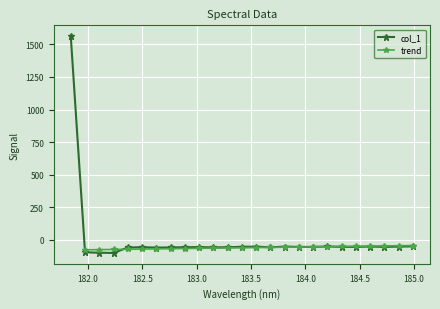

True or false: the data shows -31.5 at 182.7613026778.

False